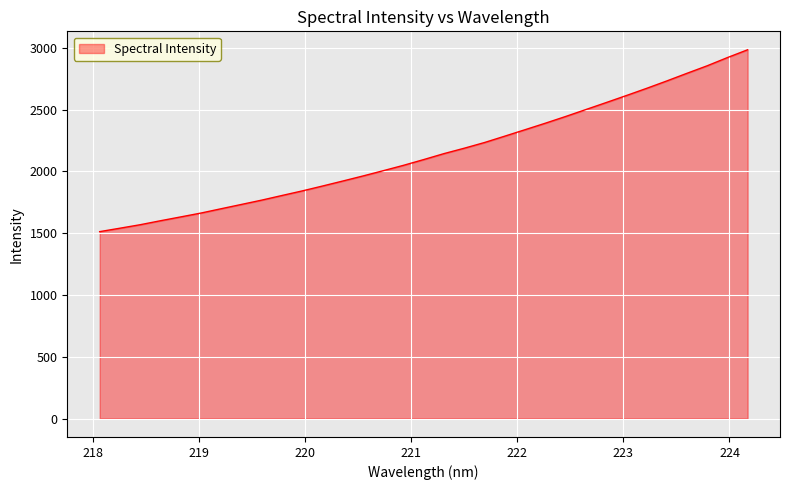

What is the difference between the maximum and minimum values?

1471.3